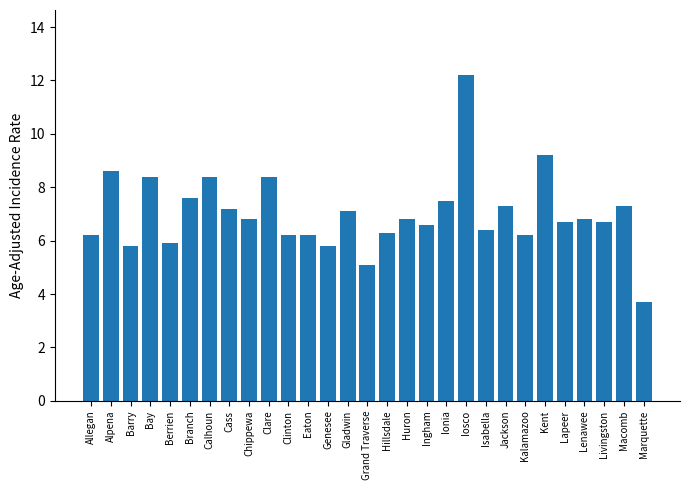

How many data points does each series have?

29